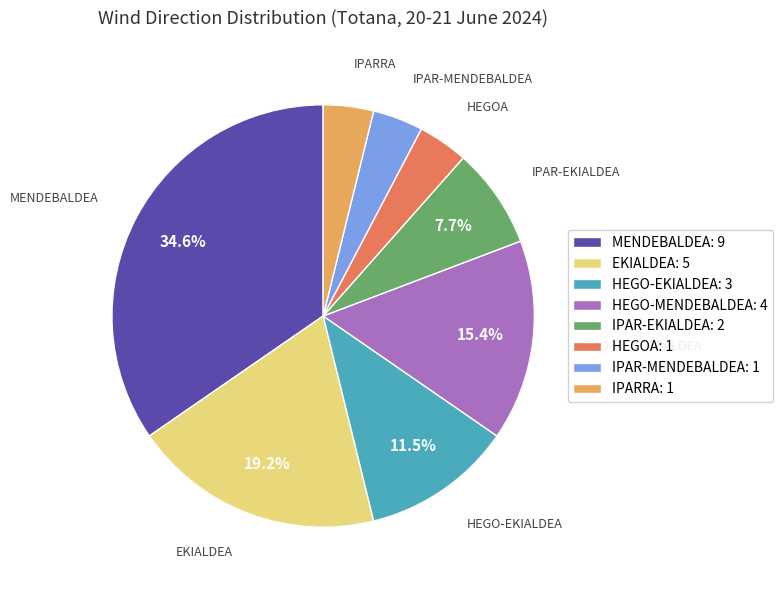

Is the sum of HEGO-EKIALDEA: 3 and IPARRA: 1 greater than half?

No